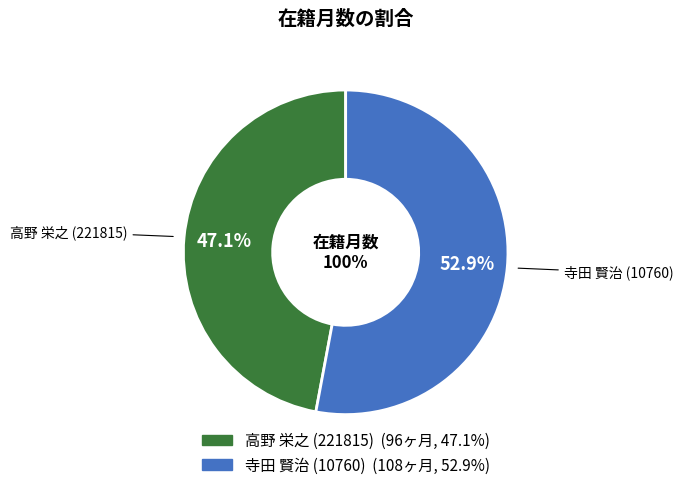

To the nearest percent, what percentage of the pie is 高野 栄之 (221815)?

47%